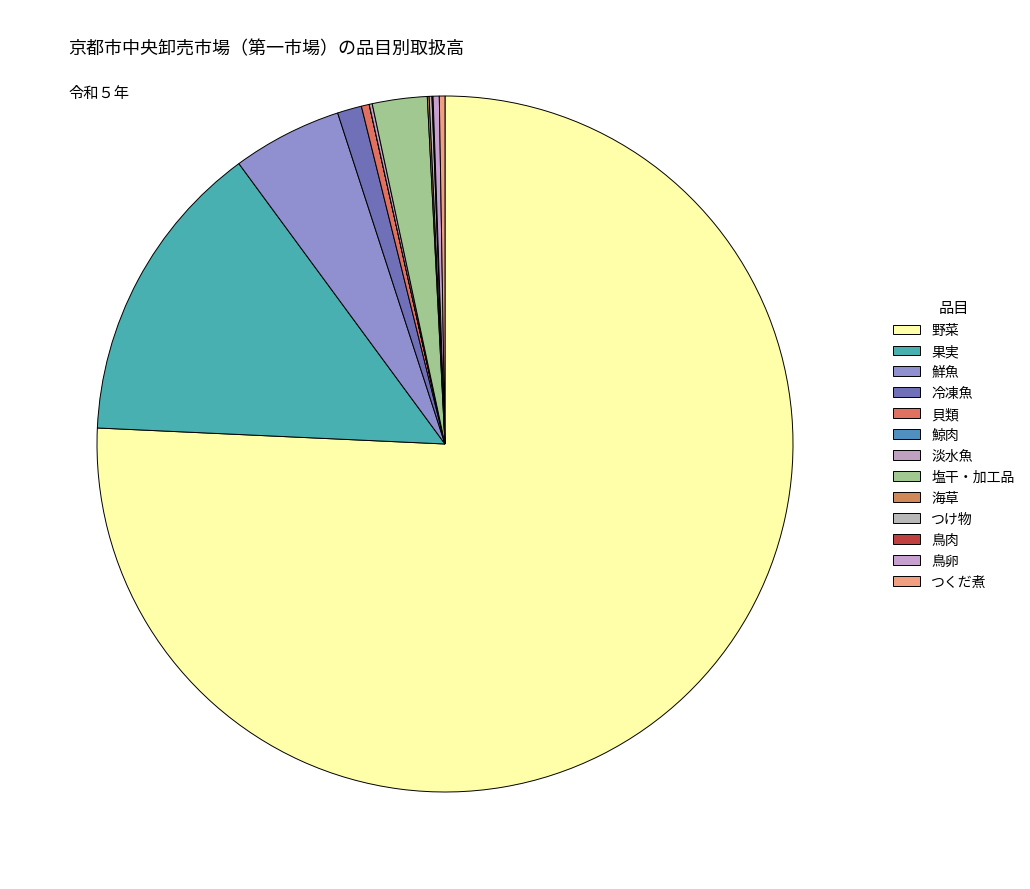

What is the largest slice in the pie chart?

野菜